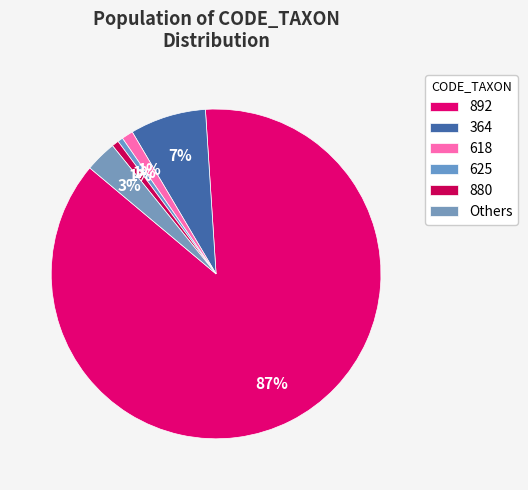

Count the number of slices in the pie.

6